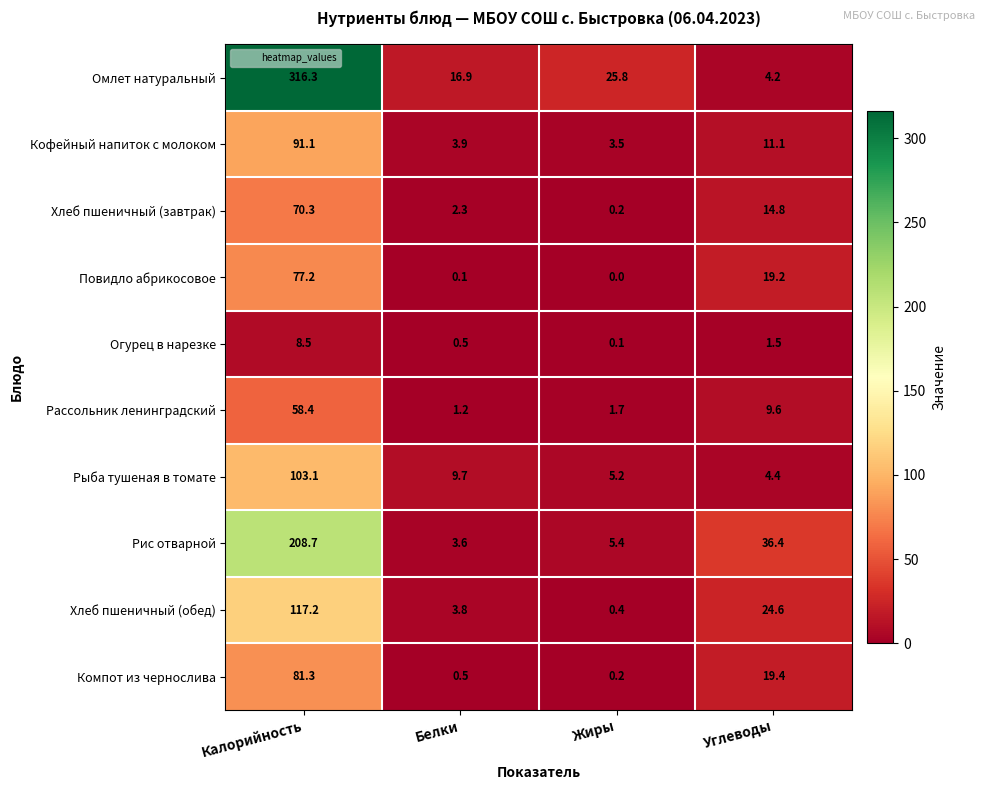

What is the sum of all Рис отварной values?

254.1